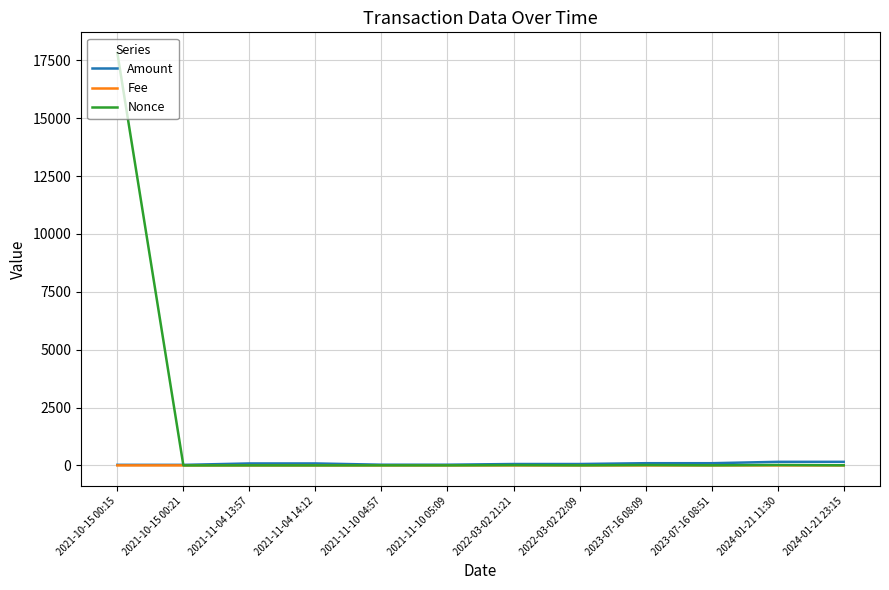

What is the sum of all Nonce values?

17886.0